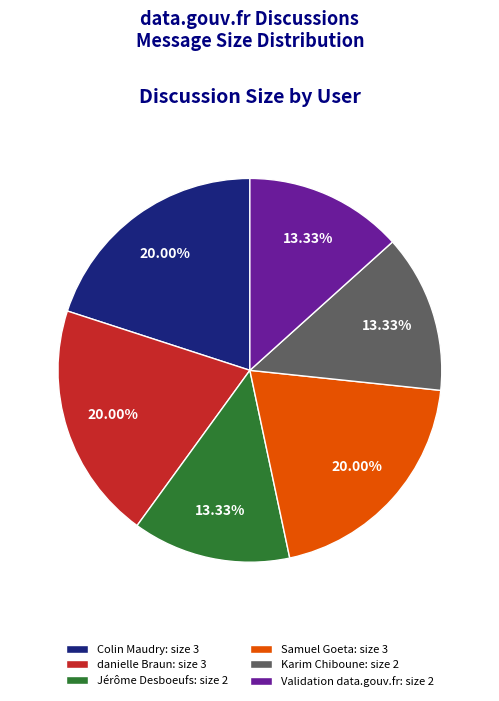

The Jérôme Desboeufs slice represents 13% of the pie. True or false?

True